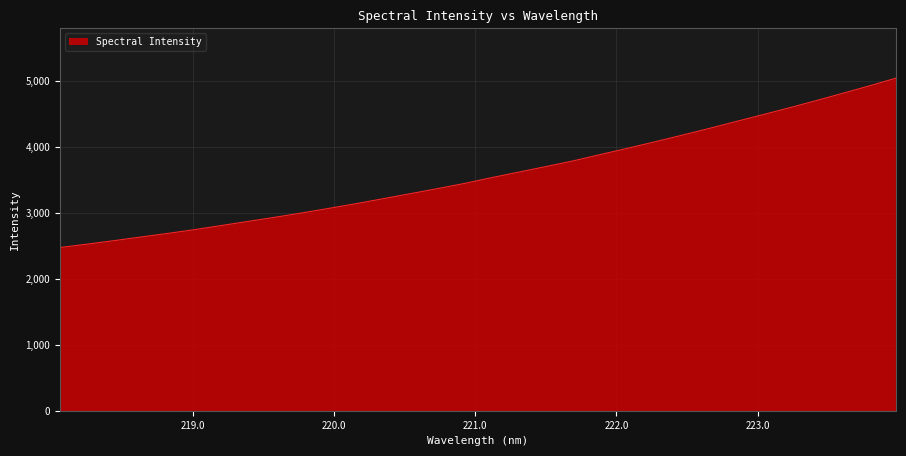

What is the difference between the maximum and minimum values?

2569.3